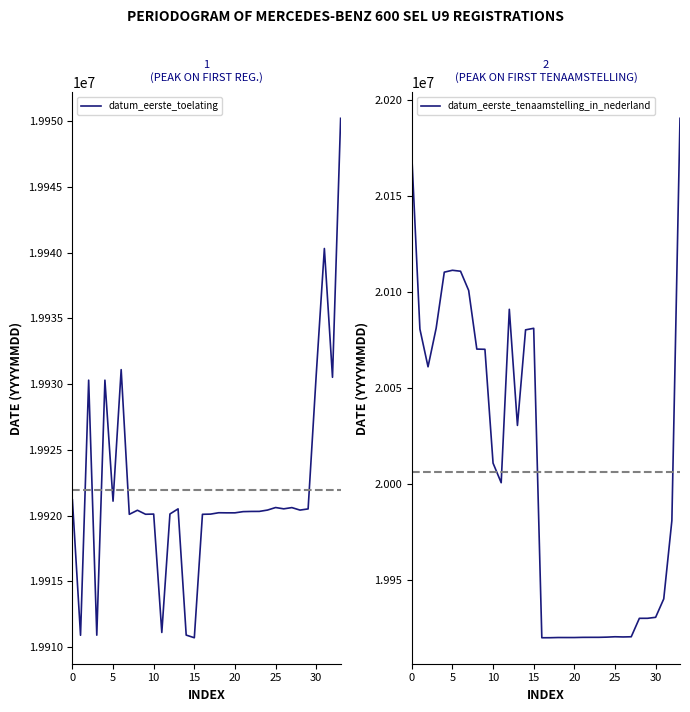

Which series has the largest total across all categories?

datum_eerste_tenaamstelling_in_nederland